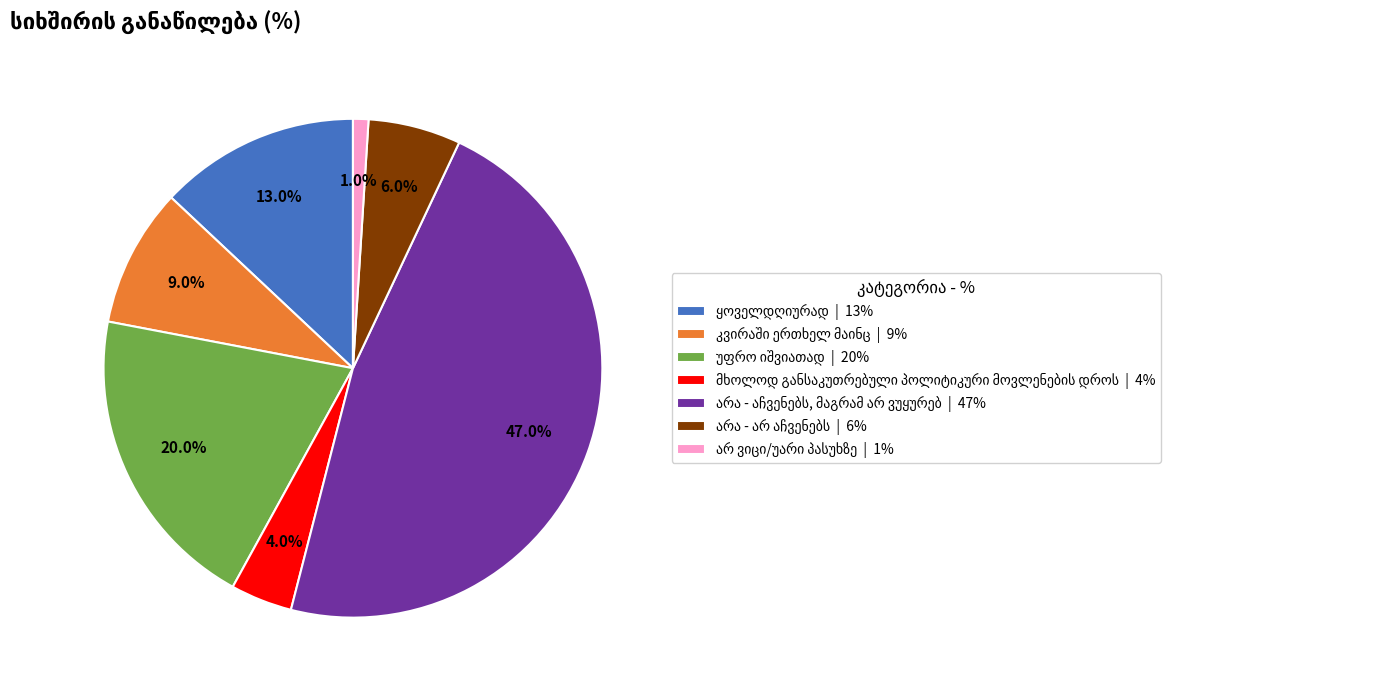

Does any single category account for the majority?

No